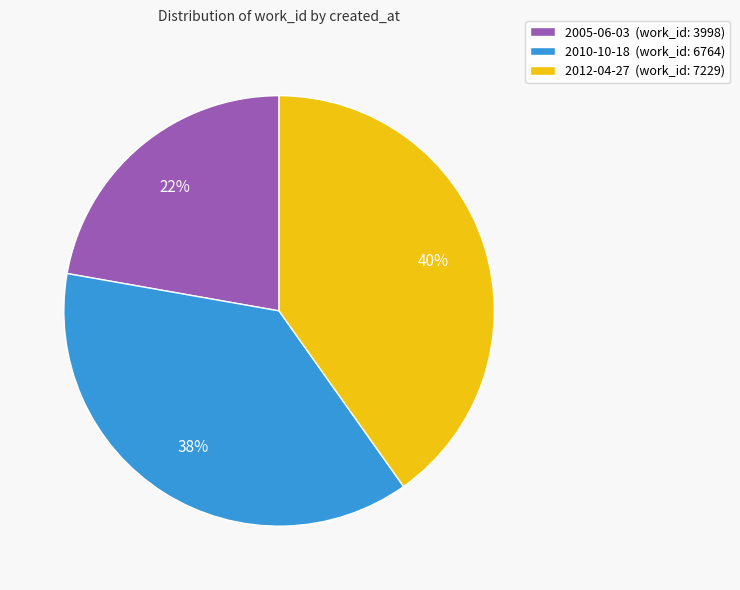

How many slices are in this pie chart?

3